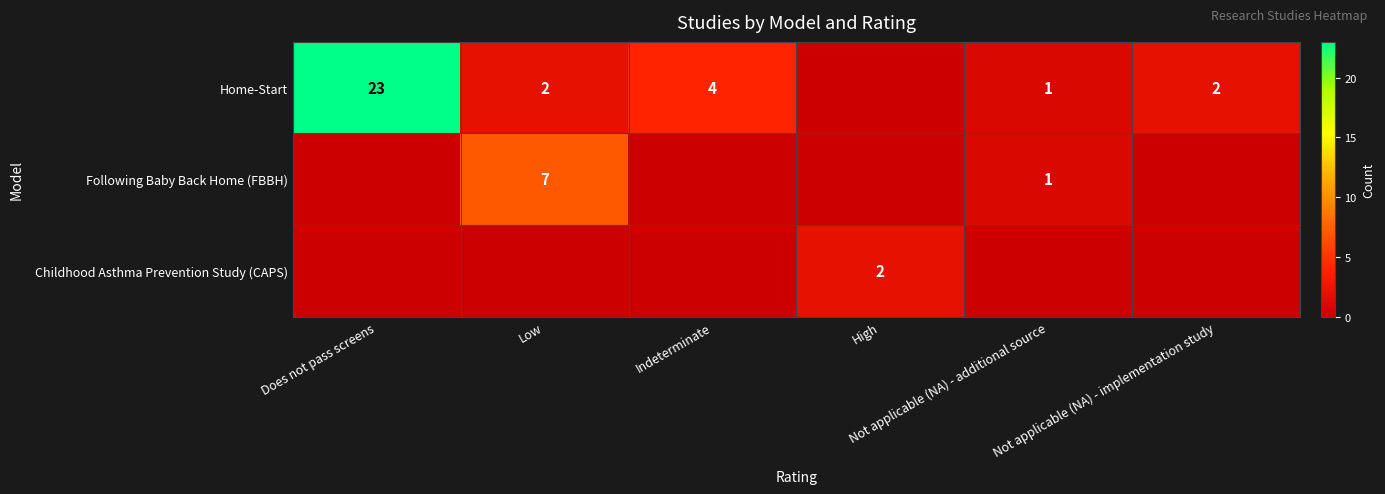

Between Low and Not applicable (NA) - implementation study, which series saw the biggest shift?

Following Baby Back Home (FBBH)